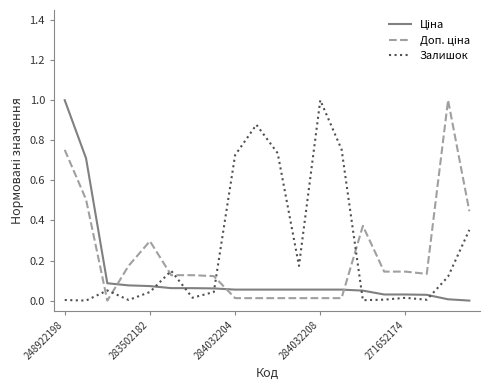

What is the difference between the maximum and minimum values in the Залишок series?

1.0